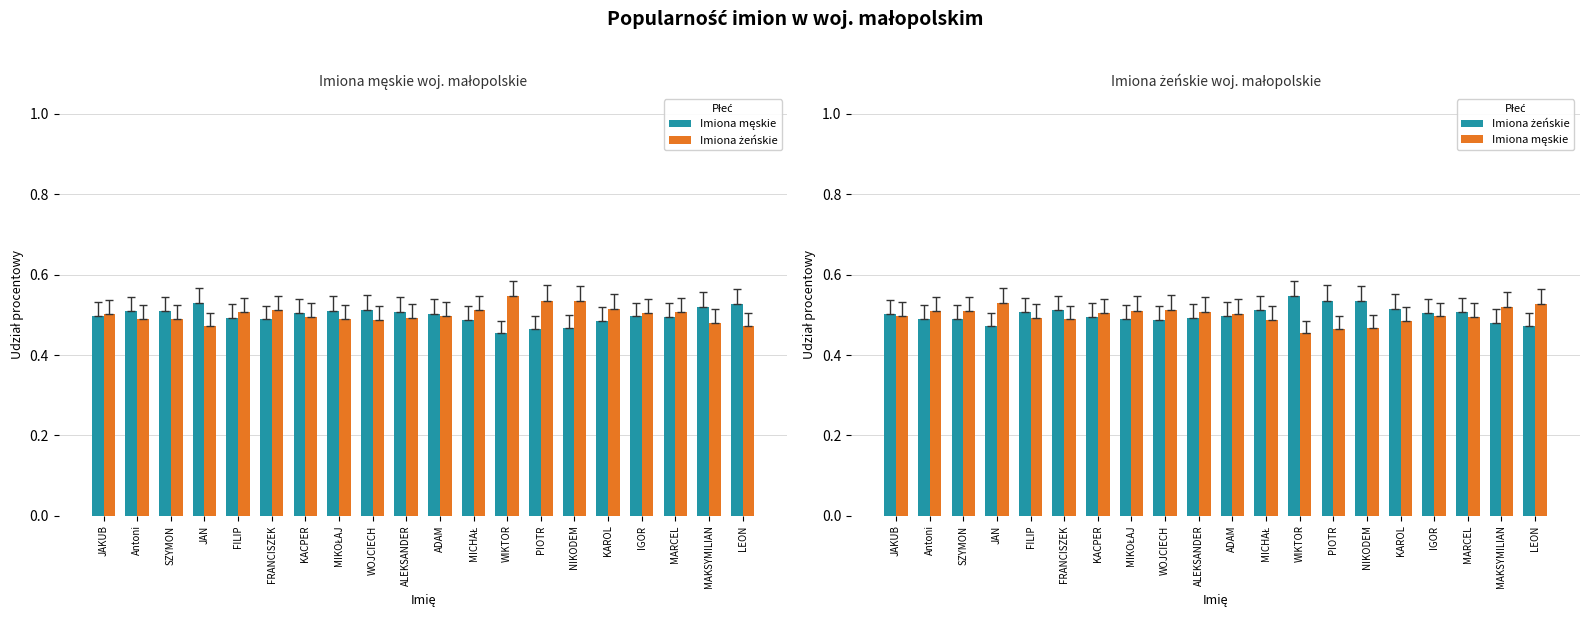

How many bars are there in each group?

2